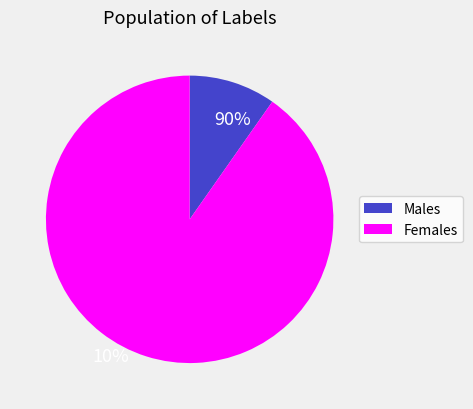

Is there a majority slice in this chart?

Yes